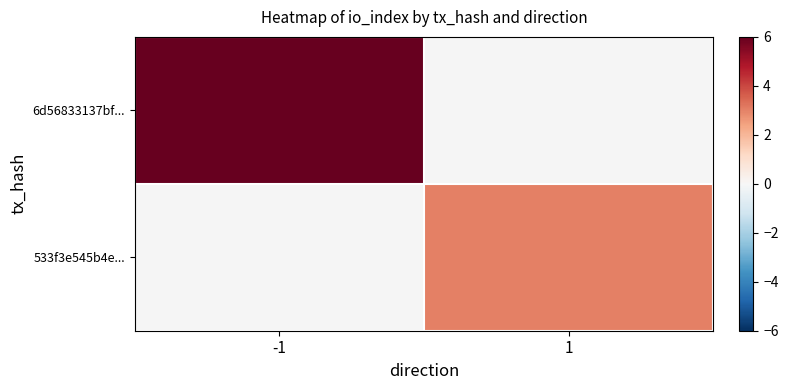

Which category has the highest value across all series?

-1